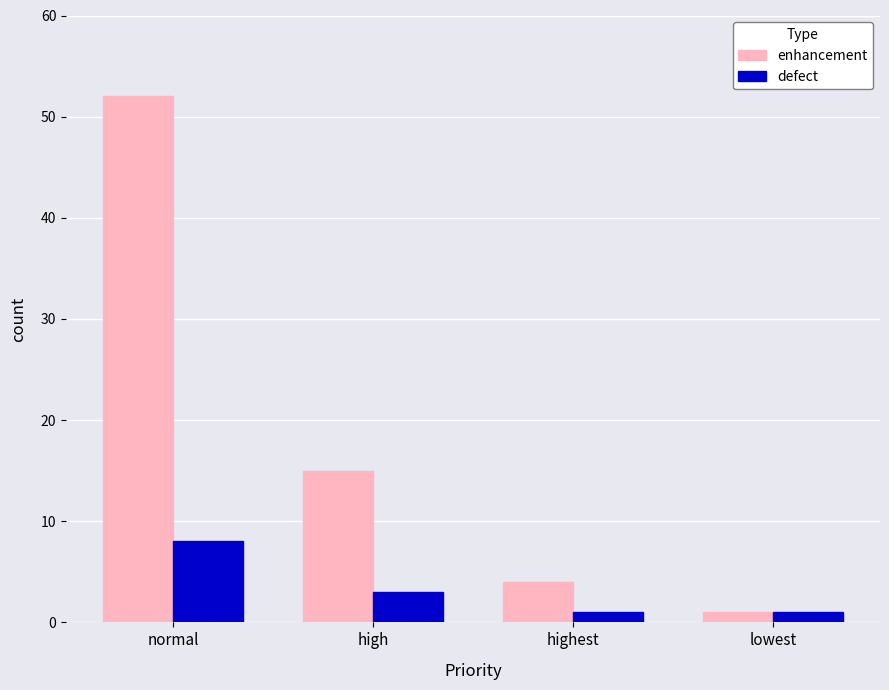

List the series in order of their overall mean, highest first.

enhancement, defect